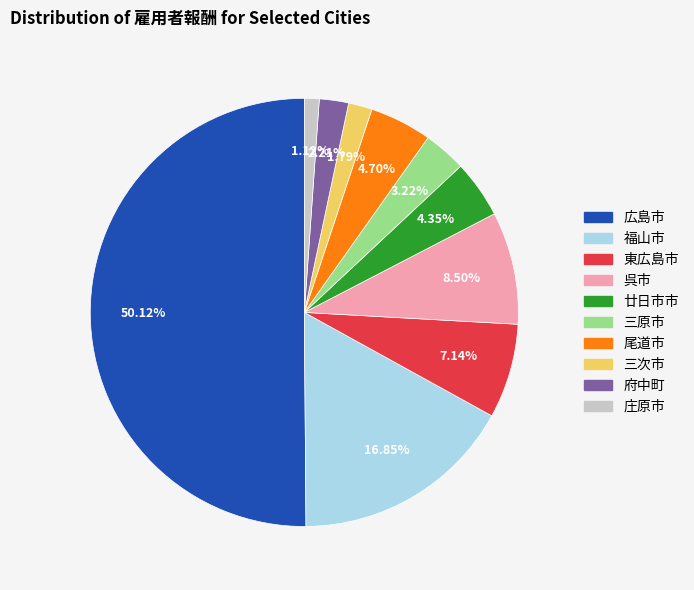

Is 呉市 the majority of the pie?

No